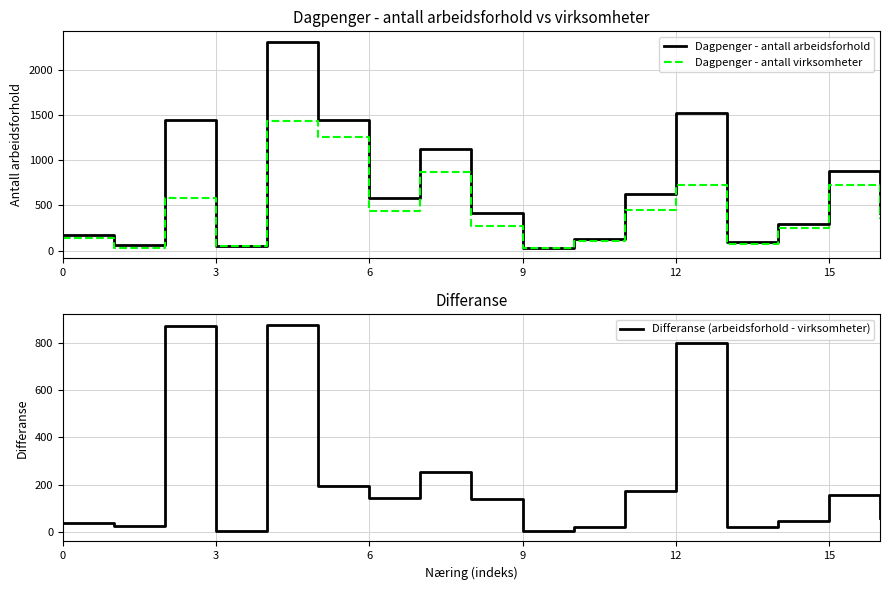

What is the difference between the maximum and minimum values in the Dagpenger - antall virksomheter series?

1412